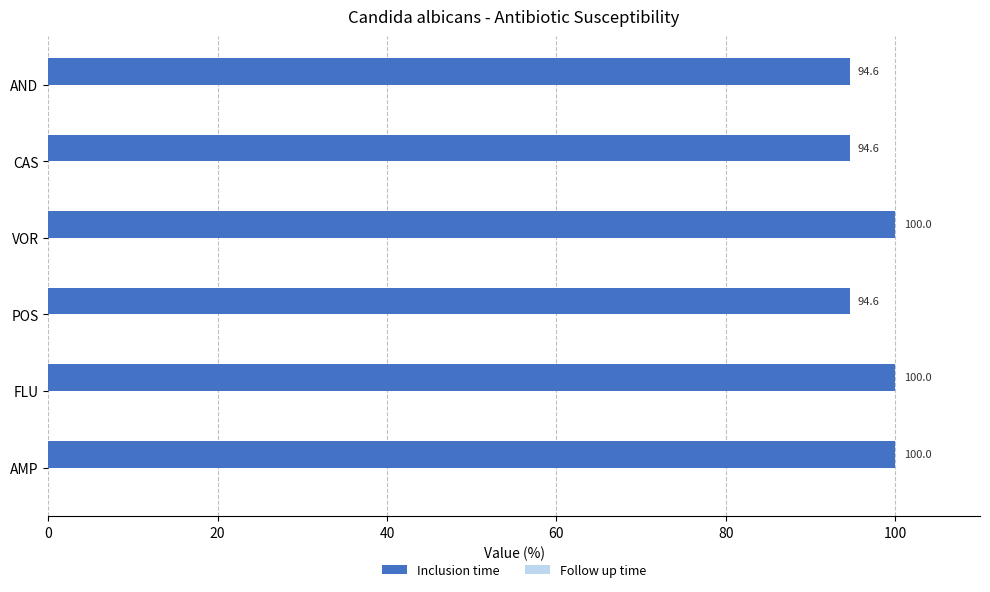

What value does the data have at AND?

94.6